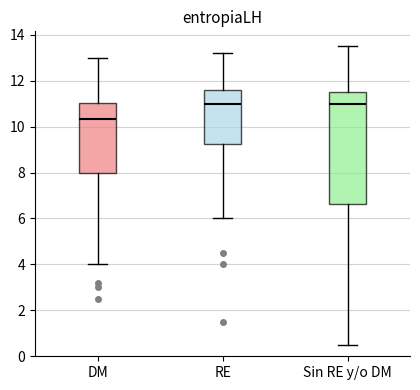

Which box is the tallest, from its lower edge to its upper edge?

Sin RE y/o DM